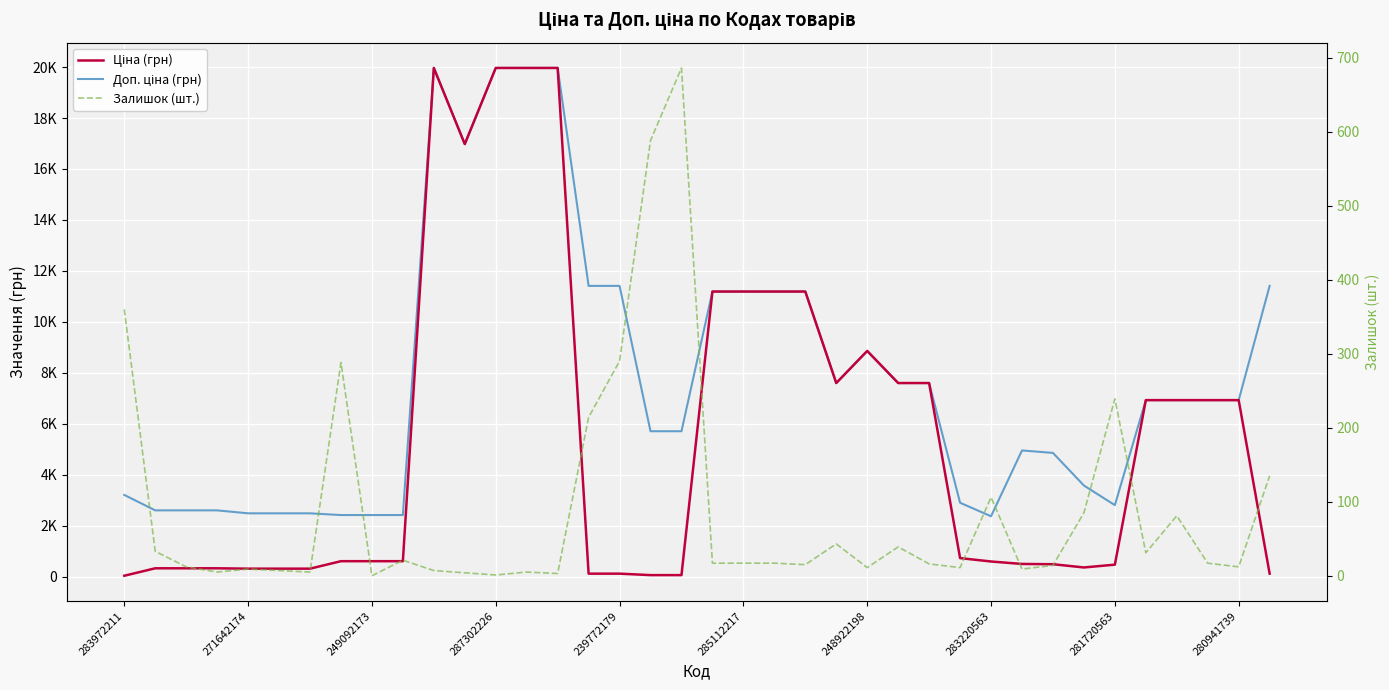

Does the chart display data point markers on the line(s)?

No